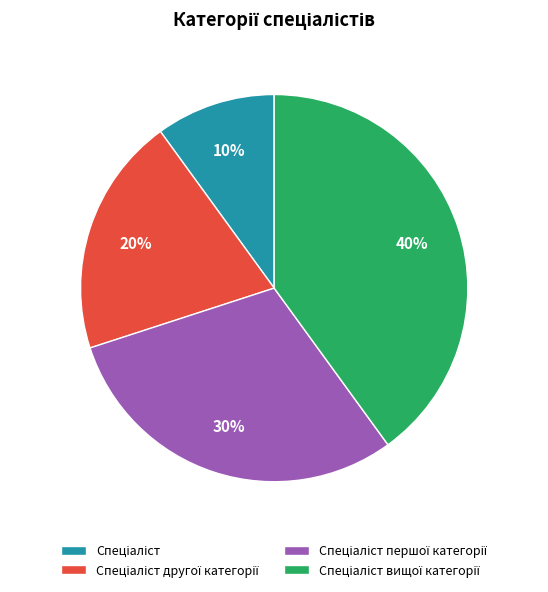

To the nearest percent, what is the difference between the largest and smallest slice percentages?

30%